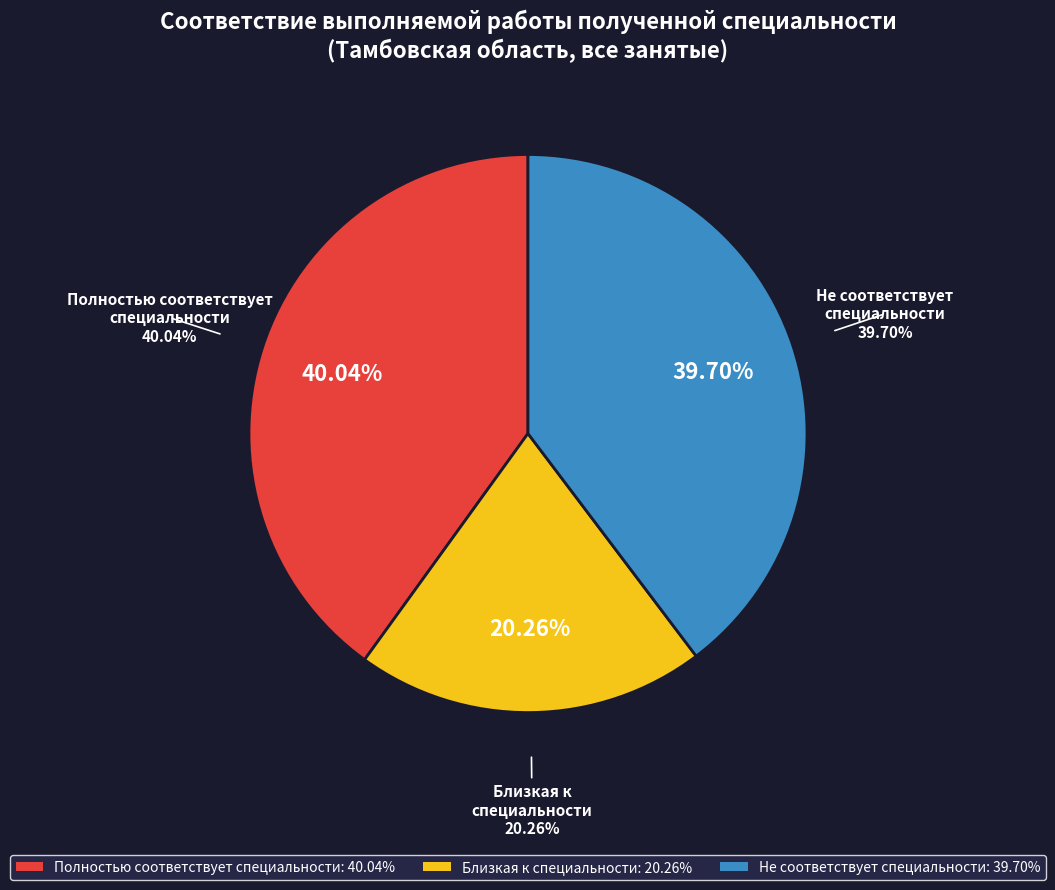

Do имеют профессию (специальность) and не имеют профессию (специальность) together represent more than half of the pie?

Yes